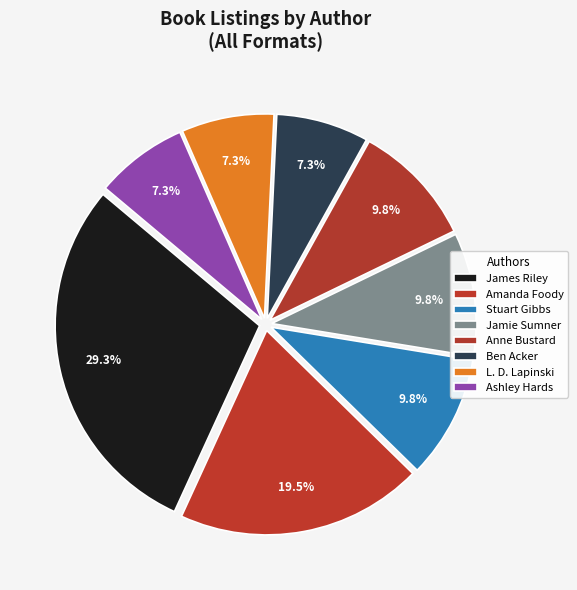

Does any single category account for the majority?

No